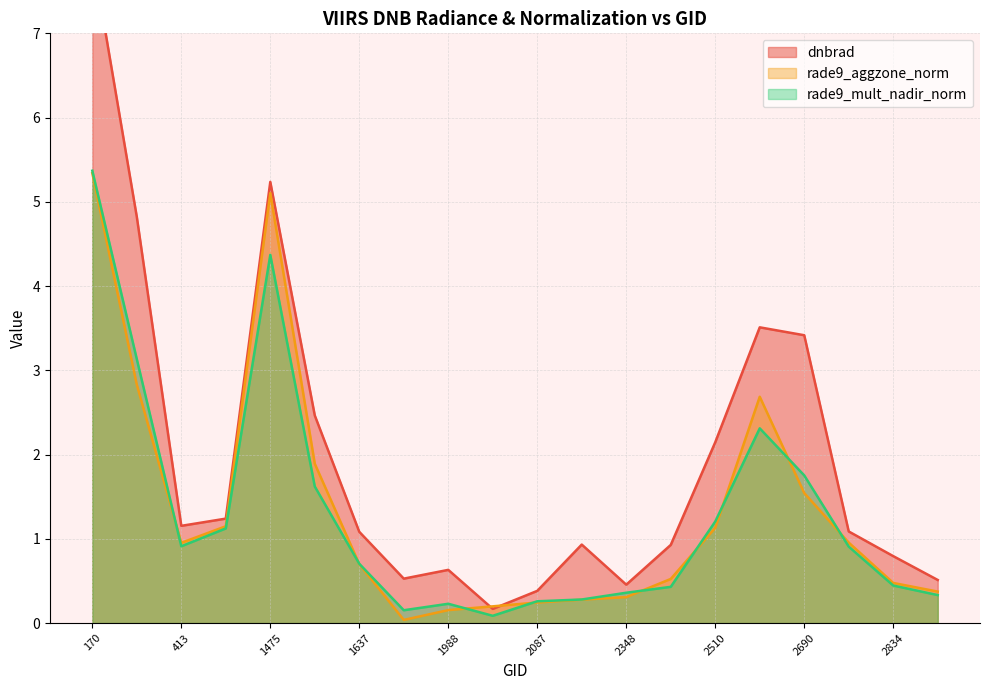

True or false: rade9_mult_nadir_norm and dnbrad intersect in this chart.

False